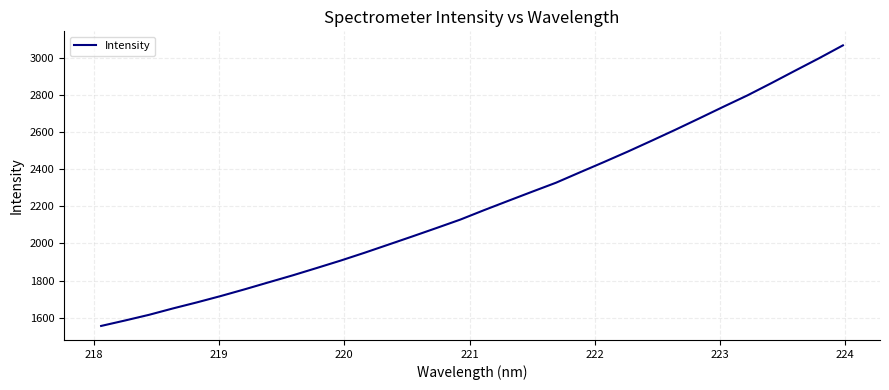

What is the maximum value shown in the chart?

3066.2